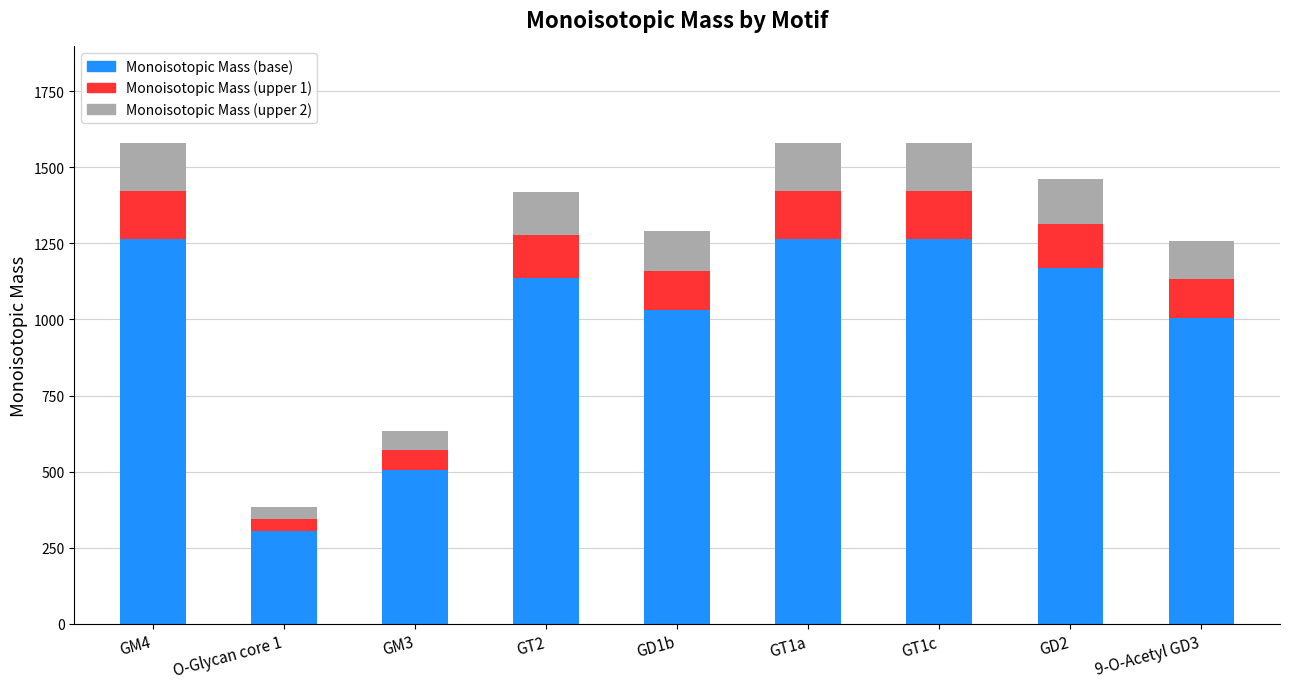

Reading right to left, transcribe the values for Monoisotopic Mass (base).

9-O-Acetyl GD3=1005.9	GD2=1168.4	GT1c=1264.4	GT1a=1264.4	GD1b=1031.6	GT2=1134.8	GM3=506.6	O-Glycan core 1=306.5	GM4=1264.4